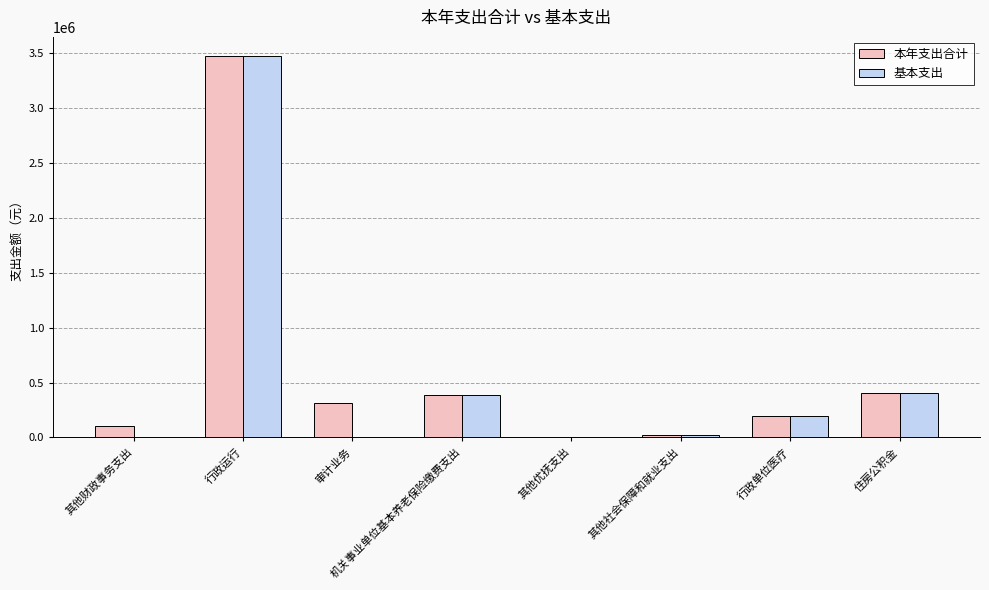

Which series has the largest total across all categories?

本年支出合计